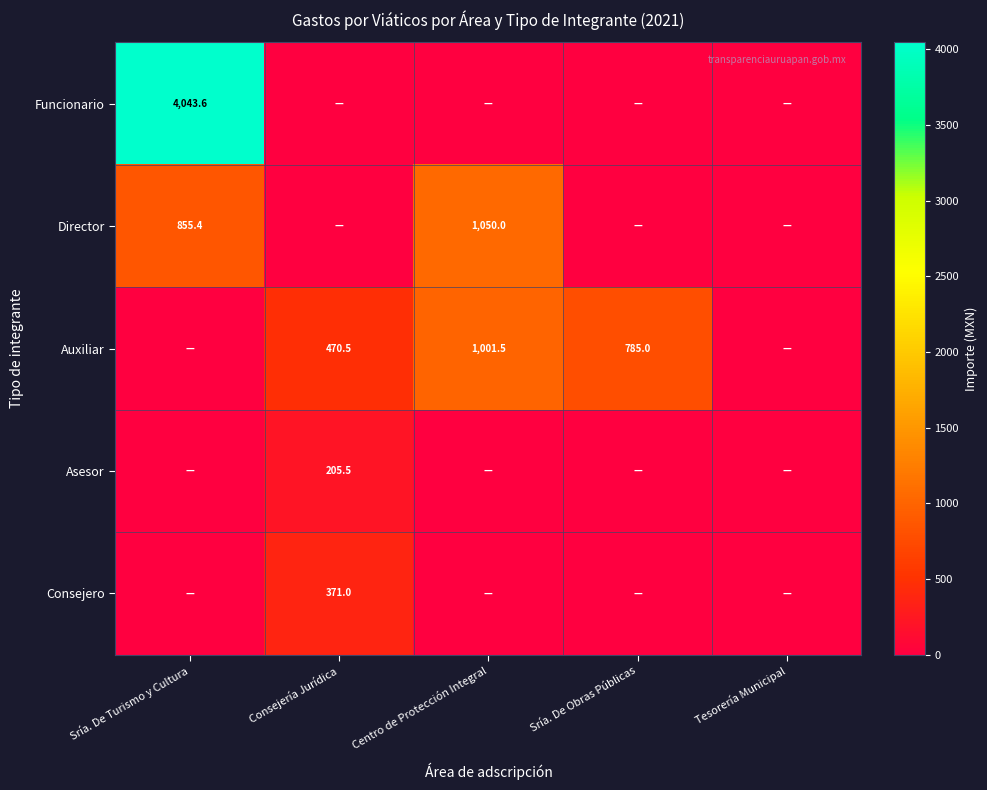

What is the maximum value shown in the chart?

4043.6